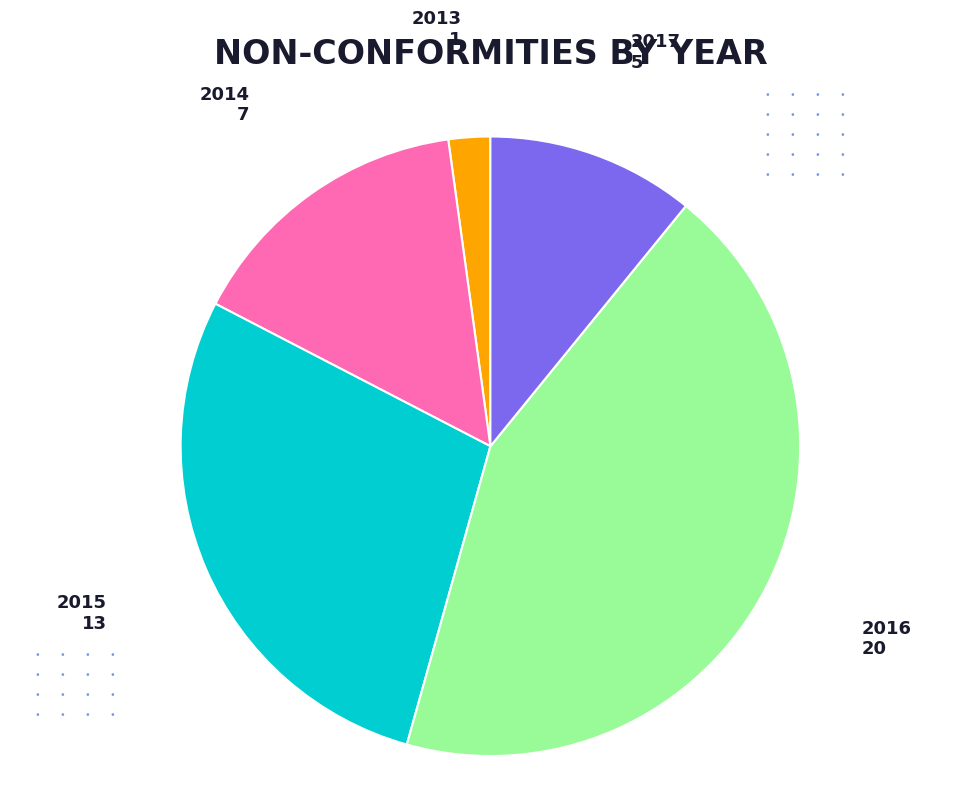

Does any single category account for the majority?

No